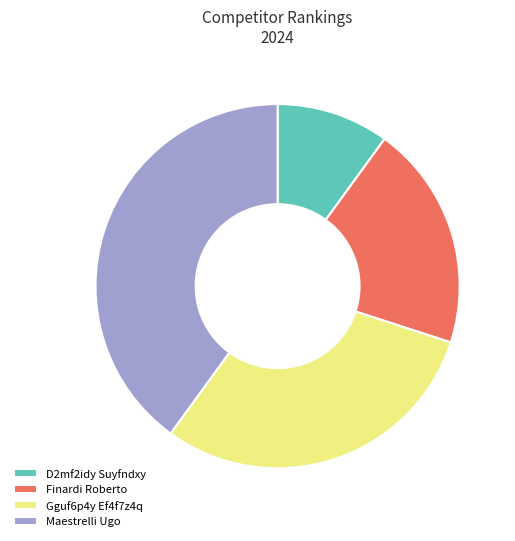

The Maestrelli Ugo slice represents 28% of the pie. True or false?

False